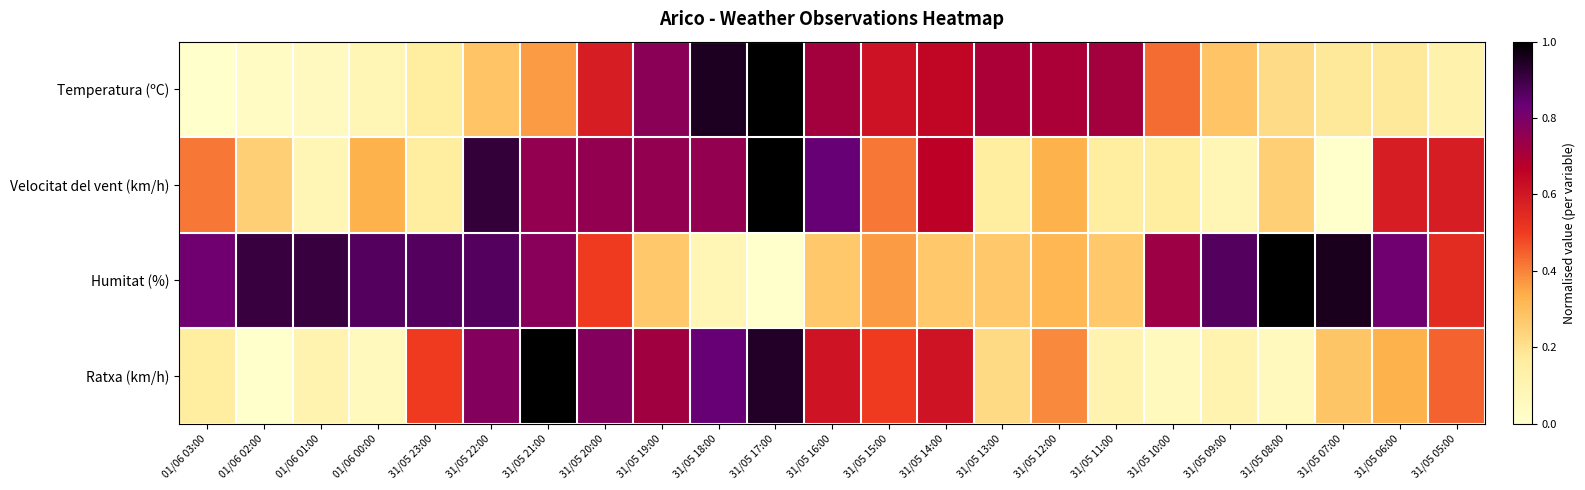

At which category is the sum across all series the highest?

31/05 17:00